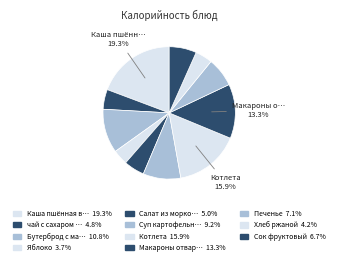

How many slices are in this pie chart?

11